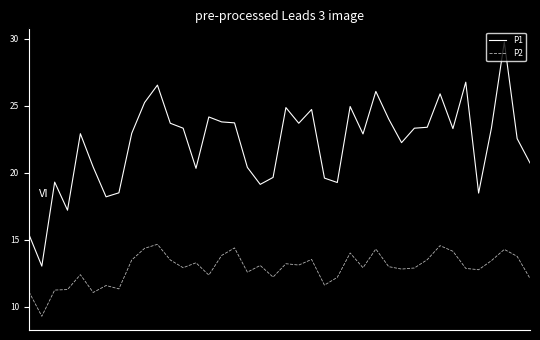

What is the maximum value shown in the chart?

29.8